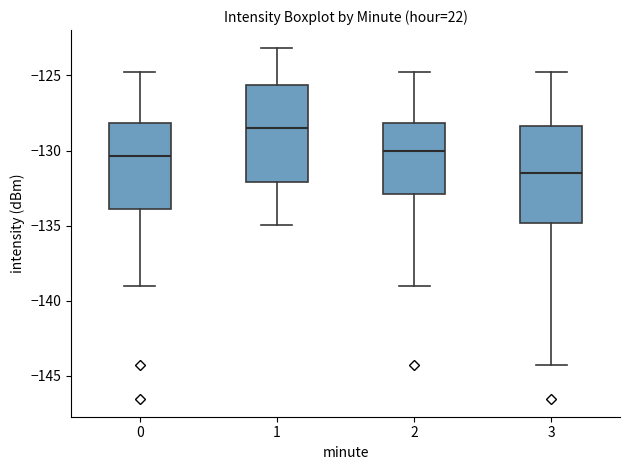

Where does the lower whisker of the box at x = 0 end on the y-axis? The values are not printed on the chart, so give them approximately, as read against the axis.

-139.0